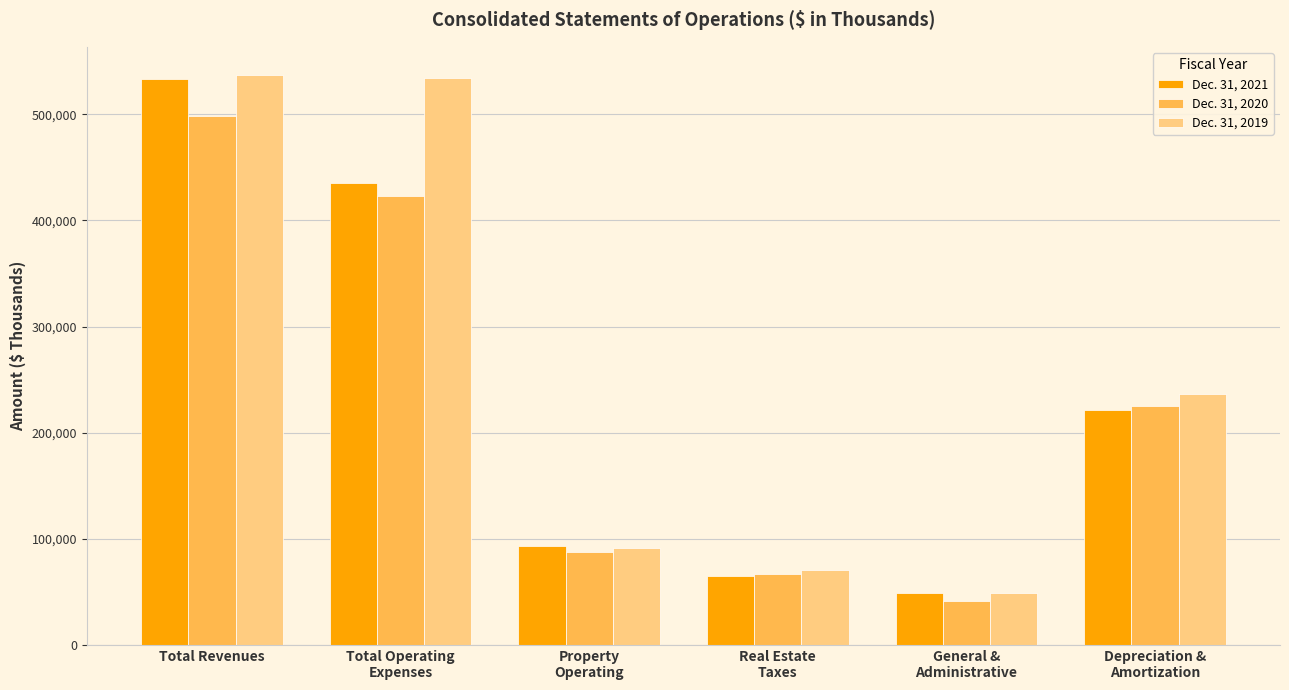

At how many categories does at least one series exceed 523944?

2